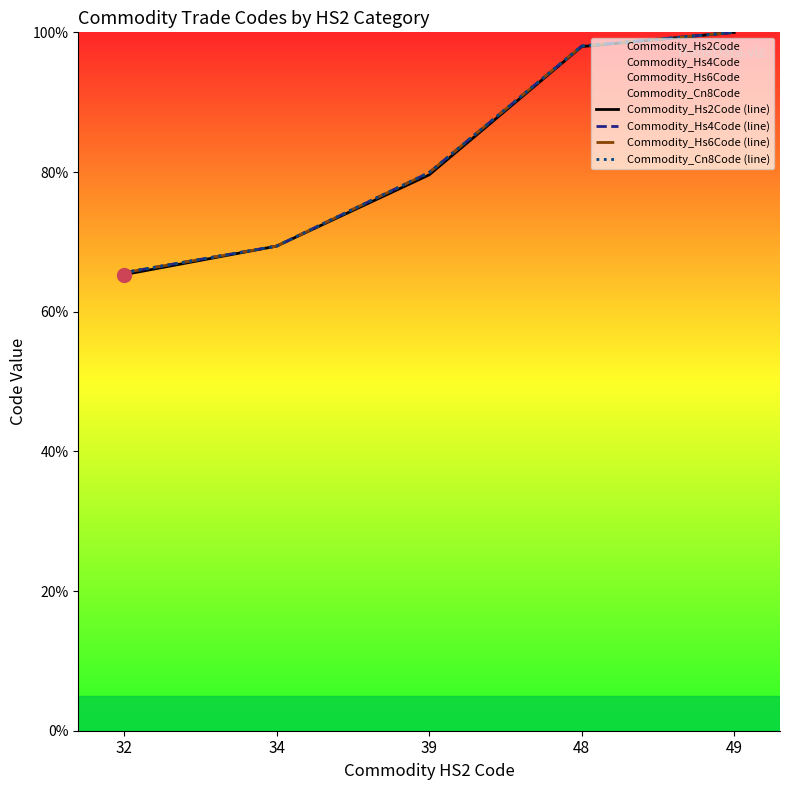

The Commodity_Hs2Code (line) series shows 100.0 at 49. True or false?

True